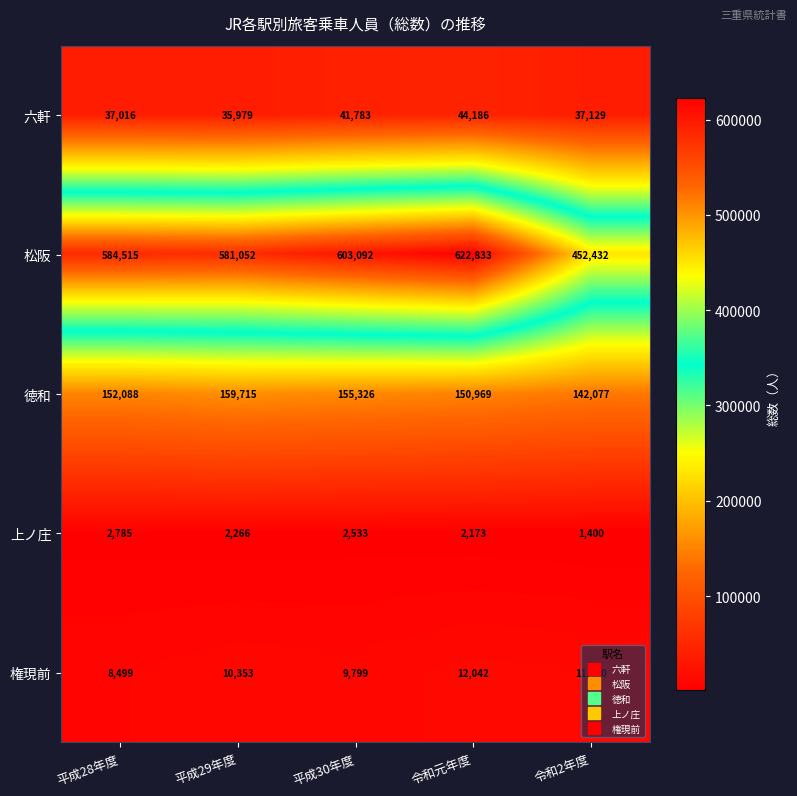

Where is 六軒 nearest to the value 40082?

平成30年度